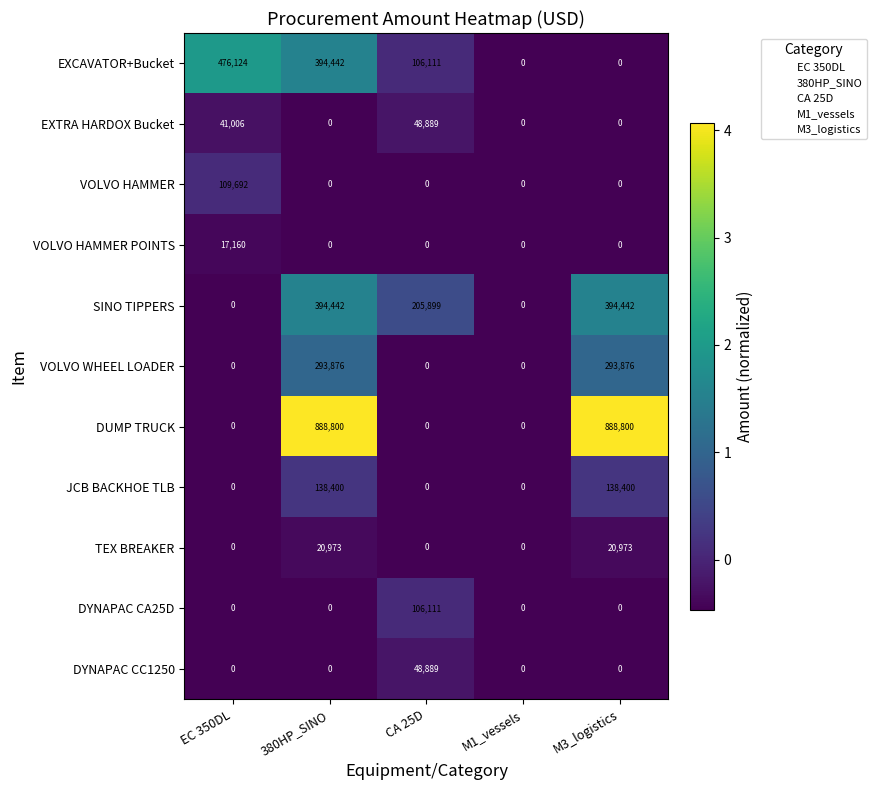

At which category is the sum across all series the highest?

380HP_SINO